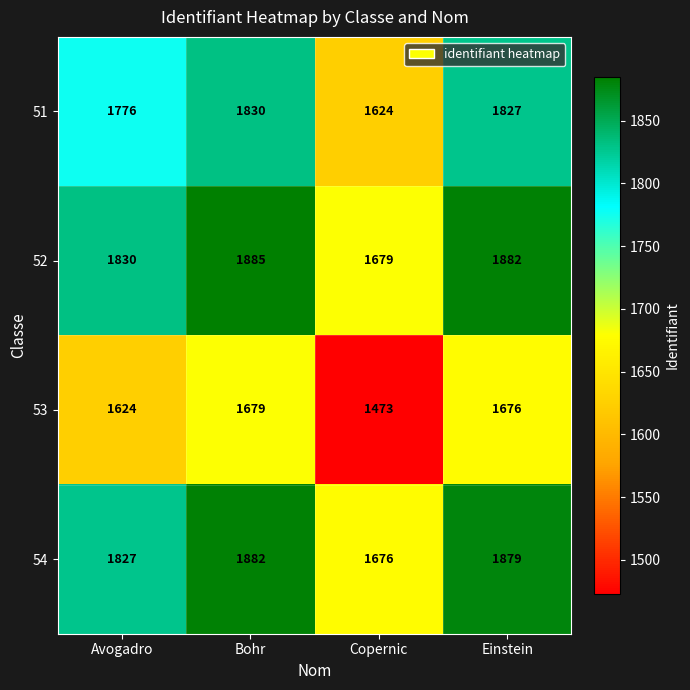

At Einstein, list the series in order from largest to smallest.

52, 54, 51, 53